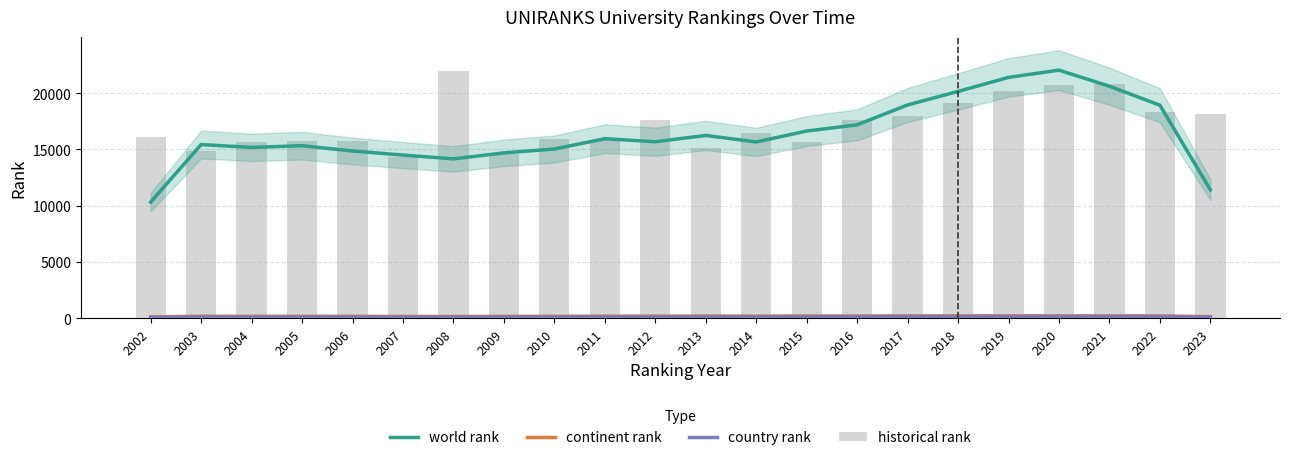

At which category is the sum across all series the highest?

2020